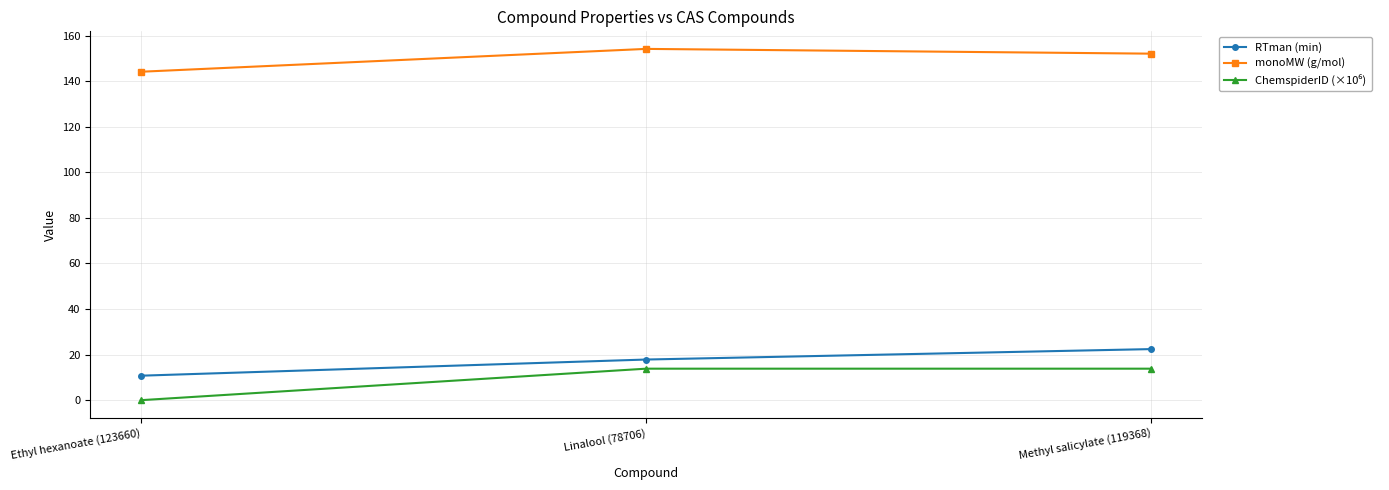

What is the spread (max minus min) of values at Linalool (78706)?

140.3